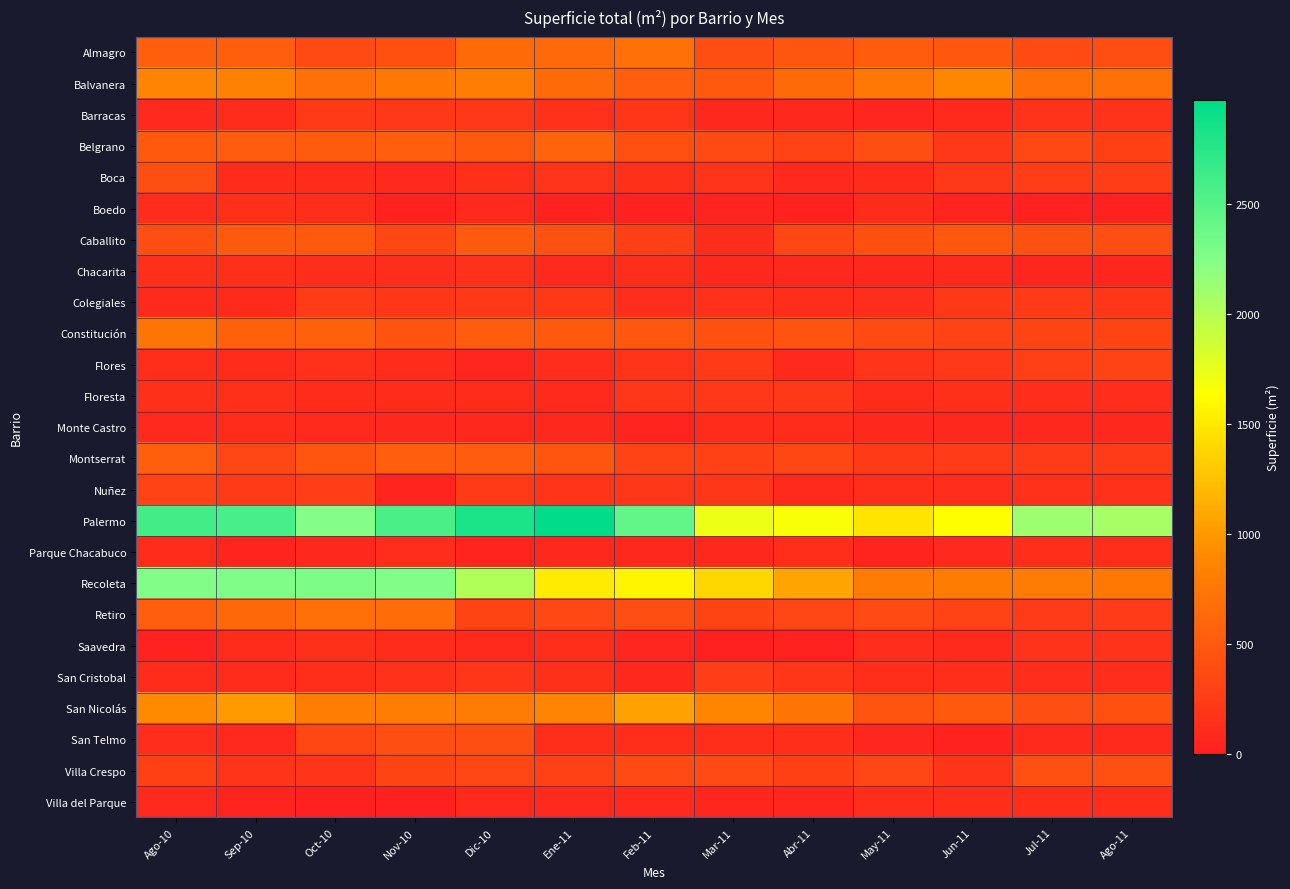

Reading left to right, list all the values displayed in this chart.

Almagro: Ago-10=535	Sep-10=548	Oct-10=369	Nov-10=420	Dic-10=639	Ene-11=629	Feb-11=690	Mar-11=404	Abr-11=466	May-11=530	Jun-11=476	Jul-11=389	Ago-11=396
Balvanera: Ago-10=869	Sep-10=838	Oct-10=699	Nov-10=763	Dic-10=809	Ene-11=642	Feb-11=557	Mar-11=488	Abr-11=647	May-11=752	Jun-11=893	Jul-11=705	Ago-11=705
Barracas: Ago-10=88	Sep-10=115	Oct-10=236	Nov-10=229	Dic-10=229	Ene-11=153	Feb-11=205	Mar-11=74	Abr-11=78	May-11=64	Jun-11=95	Jul-11=167	Ago-11=167
Belgrano: Ago-10=498	Sep-10=533	Oct-10=517	Nov-10=547	Dic-10=497	Ene-11=589	Feb-11=409	Mar-11=366	Abr-11=304	May-11=399	Jun-11=214	Jul-11=359	Ago-11=281
Boca: Ago-10=404	Sep-10=114	Oct-10=113	Nov-10=85	Dic-10=145	Ene-11=175	Feb-11=149	Mar-11=181	Abr-11=88	May-11=110	Jun-11=229	Jul-11=263	Ago-11=263
Boedo: Ago-10=122	Sep-10=149	Oct-10=124	Nov-10=32	Dic-10=92	Ene-11=27	Feb-11=32	Mar-11=56	Abr-11=28	May-11=105	Jun-11=53	Jul-11=25	Ago-11=25
Caballito: Ago-10=404	Sep-10=506	Oct-10=499	Nov-10=342	Dic-10=504	Ene-11=439	Feb-11=271	Mar-11=126	Abr-11=343	May-11=418	Jun-11=484	Jul-11=436	Ago-11=406
Chacarita: Ago-10=140	Sep-10=145	Oct-10=121	Nov-10=121	Dic-10=154	Ene-11=86	Feb-11=137	Mar-11=72	Abr-11=72	May-11=70	Jun-11=97	Jul-11=62	Ago-11=62
Colegiales: Ago-10=98	Sep-10=104	Oct-10=246	Nov-10=204	Dic-10=216	Ene-11=215	Feb-11=120	Mar-11=160	Abr-11=137	May-11=117	Jun-11=214	Jul-11=240	Ago-11=200
Constitución: Ago-10=741	Sep-10=564	Oct-10=561	Nov-10=451	Dic-10=523	Ene-11=497	Feb-11=486	Mar-11=427	Abr-11=450	May-11=368	Jun-11=302	Jul-11=316	Ago-11=316
Flores: Ago-10=132	Sep-10=109	Oct-10=152	Nov-10=112	Dic-10=59	Ene-11=127	Feb-11=175	Mar-11=234	Abr-11=88	May-11=185	Jun-11=232	Jul-11=275	Ago-11=305
Floresta: Ago-10=142	Sep-10=142	Oct-10=112	Nov-10=112	Dic-10=107	Ene-11=103	Feb-11=198	Mar-11=230	Abr-11=230	May-11=113	Jun-11=147	Jul-11=124	Ago-11=124
Monte Castro: Ago-10=84	Sep-10=112	Oct-10=103	Nov-10=76	Dic-10=76	Ene-11=78	Feb-11=40	Mar-11=108	Abr-11=108	May-11=72	Jun-11=72	Jul-11=72	Ago-11=72
Montserrat: Ago-10=555	Sep-10=329	Oct-10=454	Nov-10=549	Dic-10=533	Ene-11=459	Feb-11=309	Mar-11=299	Abr-11=344	May-11=233	Jun-11=255	Jul-11=250	Ago-11=250
Nuñez: Ago-10=310	Sep-10=236	Oct-10=265	Nov-10=53	Dic-10=243	Ene-11=196	Feb-11=198	Mar-11=206	Abr-11=94	May-11=128	Jun-11=127	Jul-11=153	Ago-11=153
Palermo: Ago-10=2608	Sep-10=2569	Oct-10=2246	Nov-10=2559	Dic-10=2820	Ene-11=2971	Feb-11=2433	Mar-11=1724	Abr-11=1667	May-11=1465	Jun-11=1631	Jul-11=2123	Ago-11=2075
Parque Chacabuco: Ago-10=109	Sep-10=50	Oct-10=75	Nov-10=117	Dic-10=48	Ene-11=76	Feb-11=76	Mar-11=76	Abr-11=133	May-11=52	Jun-11=92	Jul-11=129	Ago-11=129
Recoleta: Ago-10=2259	Sep-10=2269	Oct-10=2276	Nov-10=2262	Dic-10=2025	Ene-11=1511	Feb-11=1572	Mar-11=1387	Abr-11=1072	May-11=778	Jun-11=793	Jul-11=789	Ago-11=759
Retiro: Ago-10=539	Sep-10=621	Oct-10=693	Nov-10=659	Dic-10=322	Ene-11=352	Feb-11=400	Mar-11=314	Abr-11=336	May-11=364	Jun-11=310	Jul-11=251	Ago-11=251
Saavedra: Ago-10=30	Sep-10=111	Oct-10=149	Nov-10=111	Dic-10=99	Ene-11=133	Feb-11=64	Mar-11=0	Abr-11=28	May-11=123	Jun-11=95	Jul-11=172	Ago-11=172
San Cristobal: Ago-10=111	Sep-10=111	Oct-10=128	Nov-10=154	Dic-10=205	Ene-11=149	Feb-11=73	Mar-11=256	Abr-11=204	May-11=134	Jun-11=132	Jul-11=119	Ago-11=119
San Nicolás: Ago-10=912	Sep-10=1014	Oct-10=808	Nov-10=805	Dic-10=779	Ene-11=867	Feb-11=1051	Mar-11=872	Abr-11=736	May-11=447	Jun-11=488	Jul-11=398	Ago-11=428
San Telmo: Ago-10=121	Sep-10=91	Oct-10=340	Nov-10=406	Dic-10=406	Ene-11=136	Feb-11=136	Mar-11=138	Abr-11=136	May-11=65	Jun-11=33	Jul-11=97	Ago-11=97
Villa Crespo: Ago-10=286	Sep-10=180	Oct-10=186	Nov-10=314	Dic-10=327	Ene-11=297	Feb-11=364	Mar-11=371	Abr-11=279	May-11=331	Jun-11=191	Jul-11=407	Ago-11=407
Villa del Parque: Ago-10=85	Sep-10=49	Oct-10=0	Nov-10=0	Dic-10=89	Ene-11=83	Feb-11=91	Mar-11=61	Abr-11=61	May-11=124	Jun-11=129	Jul-11=129	Ago-11=129